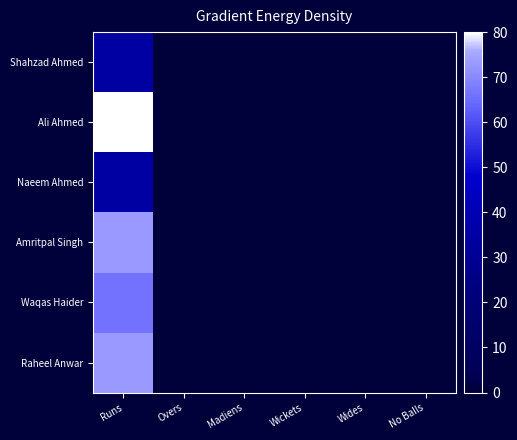

List the series in order of their peak value, lowest first.

Shahzad Ahmed, Naeem Ahmed, Waqas Haider, Amritpal Singh, Raheel Anwar, Ali Ahmed